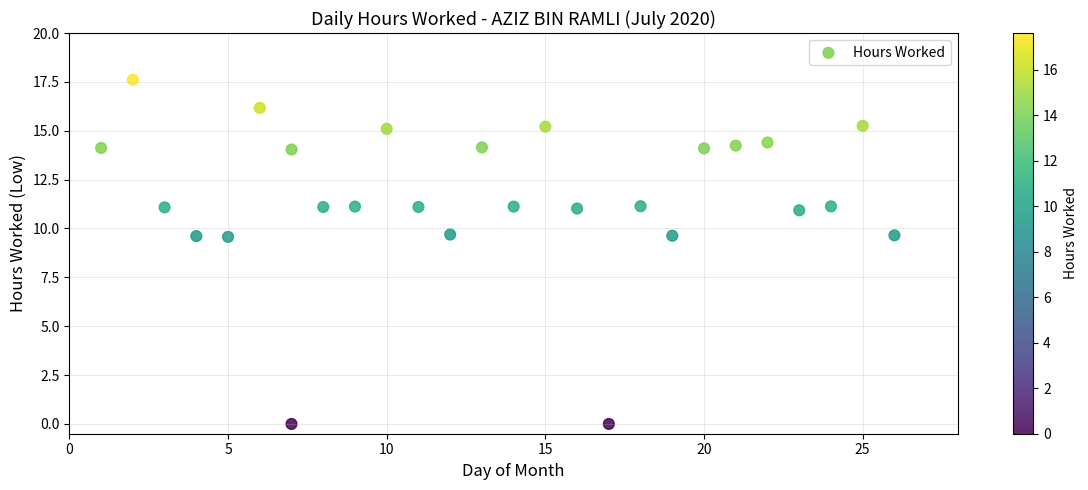

What is the range of X values (max minus min)?

25.0